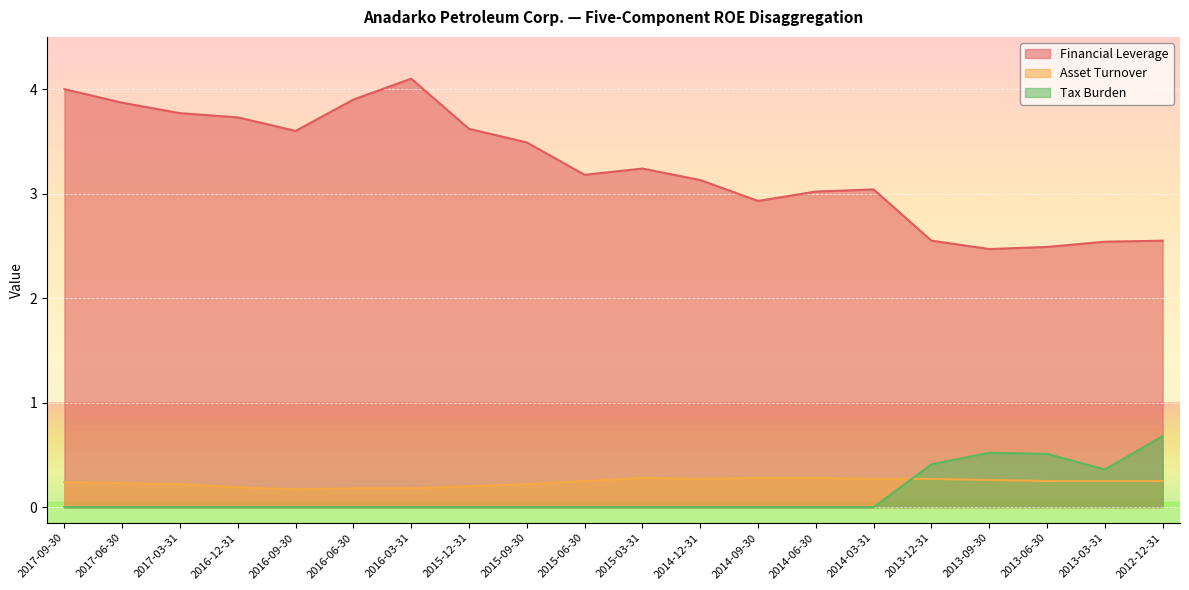

The value of Financial Leverage at 2013-12-31 is 2.5. True or false?

True